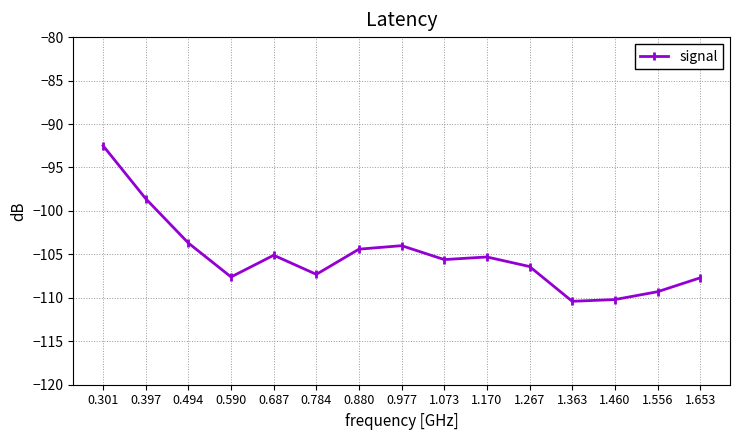

The chart shows a value of -106.4 at 1.267. True or false?

True